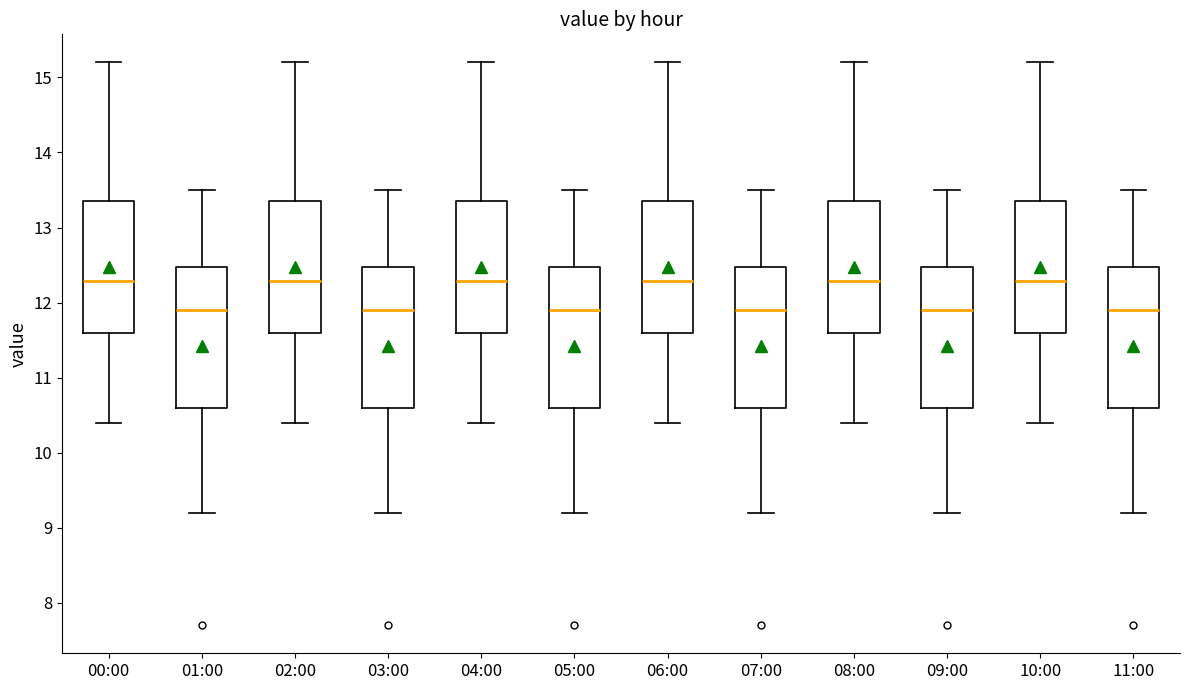

Reading left to right, read every box against the y-axis: the position of its median line, the range the box covers, and the ends of its whiskers. The values are not printed on the chart, so give them approximately, as read against the axis.

00:00: median 12.3, box 11.6 to 13.4, whiskers 10.4 to 15.2
01:00: median 11.9, box 10.6 to 12.5, whiskers 9.2 to 13.5
02:00: median 12.3, box 11.6 to 13.4, whiskers 10.4 to 15.2
03:00: median 11.9, box 10.6 to 12.5, whiskers 9.2 to 13.5
04:00: median 12.3, box 11.6 to 13.4, whiskers 10.4 to 15.2
05:00: median 11.9, box 10.6 to 12.5, whiskers 9.2 to 13.5
06:00: median 12.3, box 11.6 to 13.4, whiskers 10.4 to 15.2
07:00: median 11.9, box 10.6 to 12.5, whiskers 9.2 to 13.5
08:00: median 12.3, box 11.6 to 13.4, whiskers 10.4 to 15.2
09:00: median 11.9, box 10.6 to 12.5, whiskers 9.2 to 13.5
10:00: median 12.3, box 11.6 to 13.4, whiskers 10.4 to 15.2
11:00: median 11.9, box 10.6 to 12.5, whiskers 9.2 to 13.5